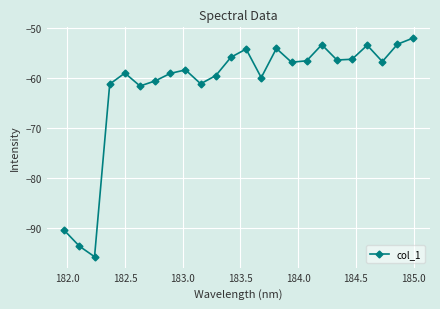

What is the difference between the maximum and minimum values?

43.8